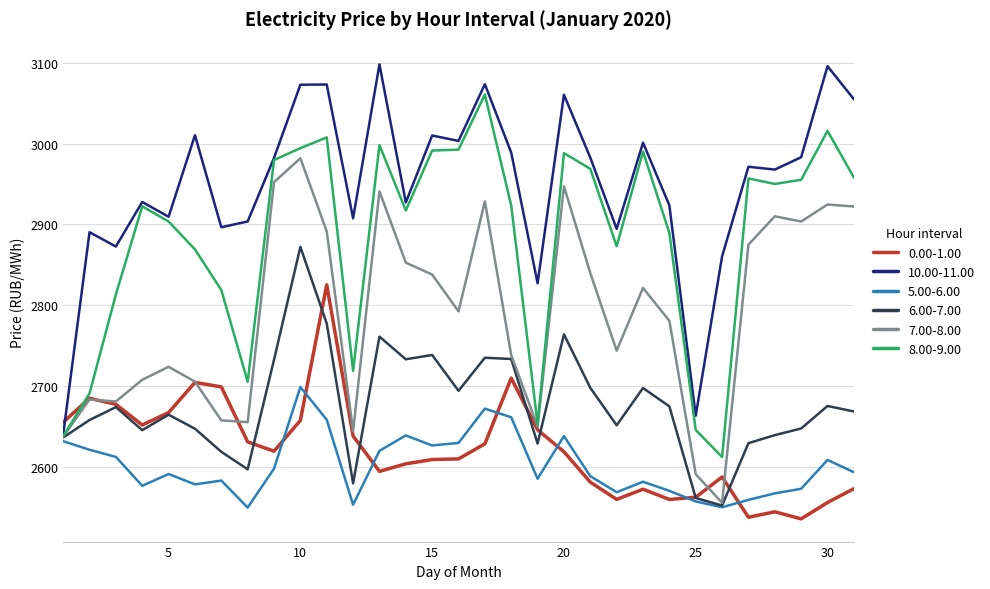

List the series in order of their peak value, highest first.

10.00-11.00, 8.00-9.00, 7.00-8.00, 6.00-7.00, 0.00-1.00, 5.00-6.00